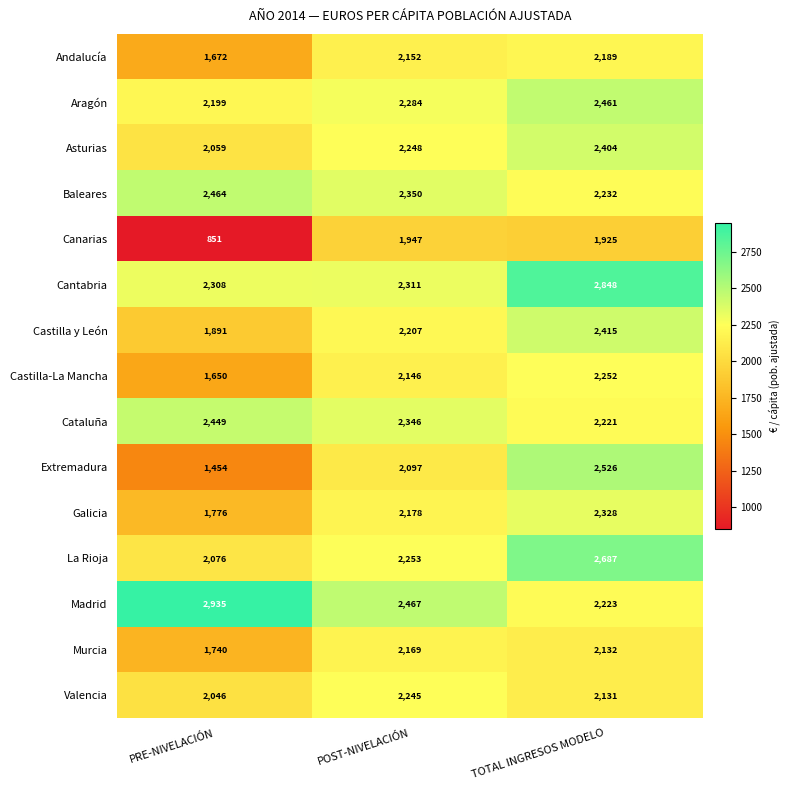

Which series has the widest spread of values?

Canarias